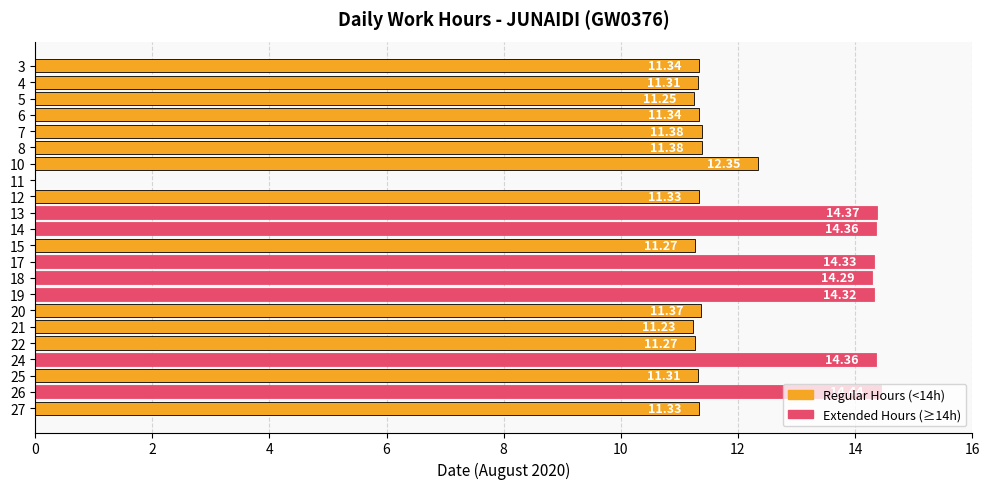

Count the number of data series in this chart.

1